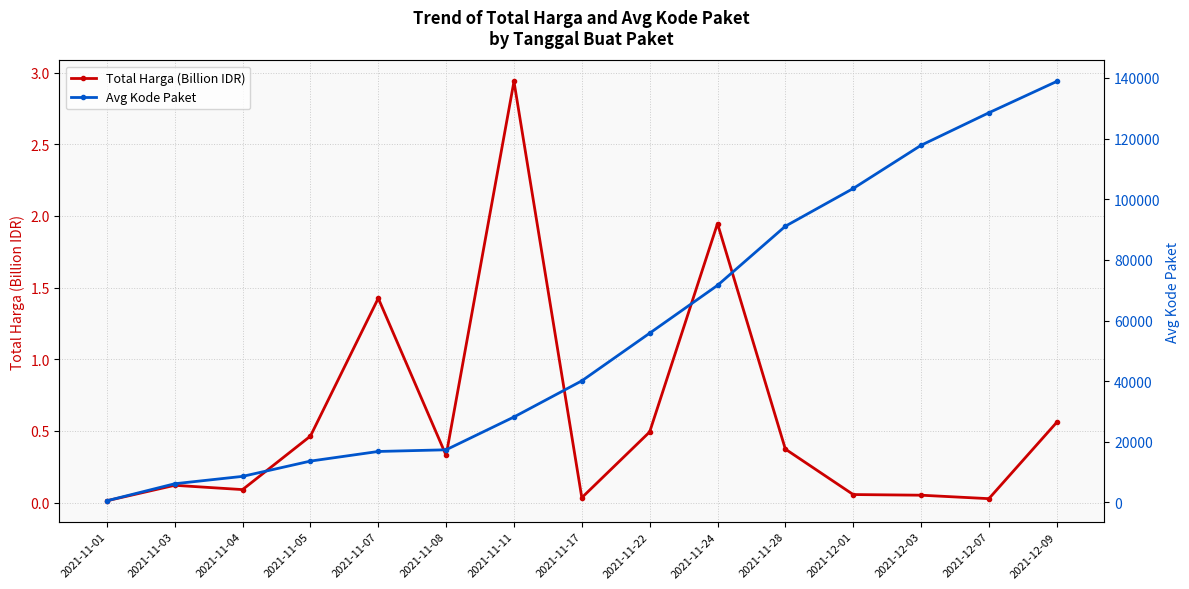

Which series has the largest total across all categories?

Avg Kode Paket